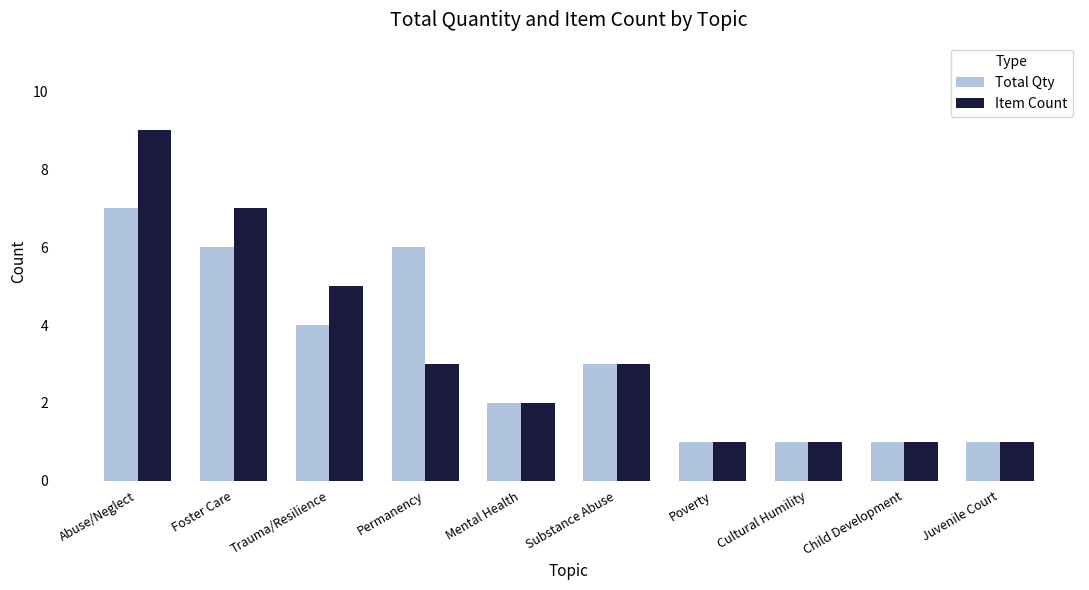

Reading left to right, list all the values displayed in this chart.

Total Qty: 7	6	4	6	2	3	1	1	1	1
Item Count: 9	7	5	3	2	3	1	1	1	1